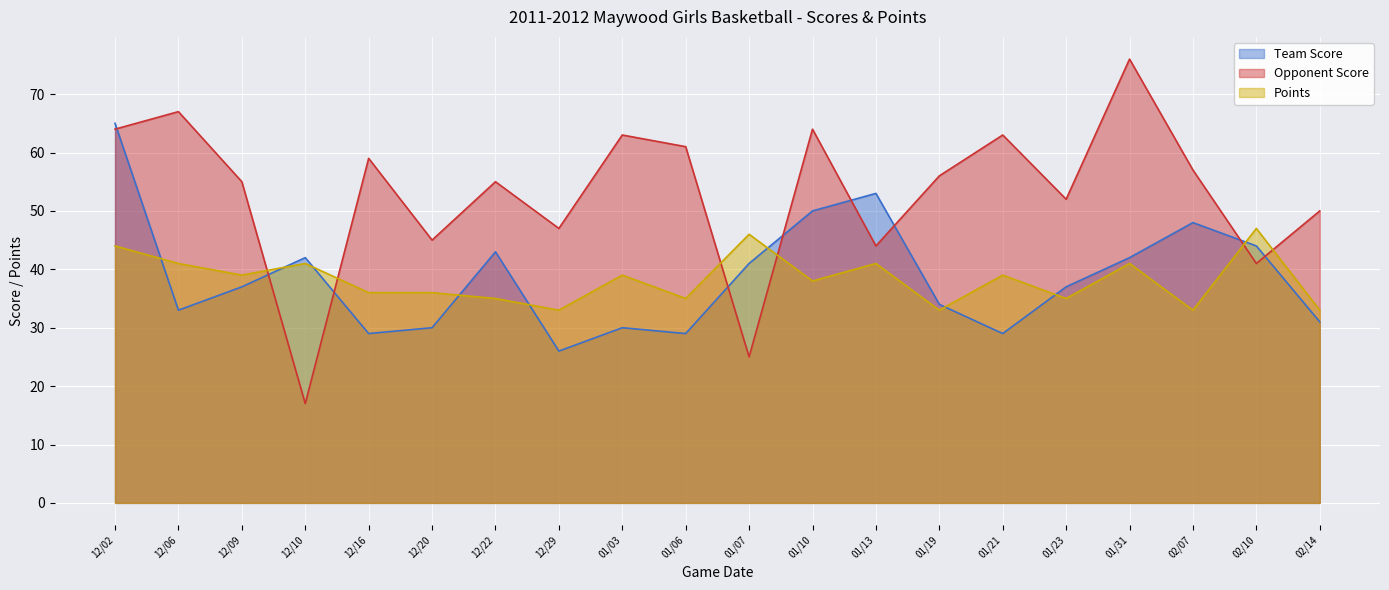

The Points series shows 39 at 12/09. True or false?

True